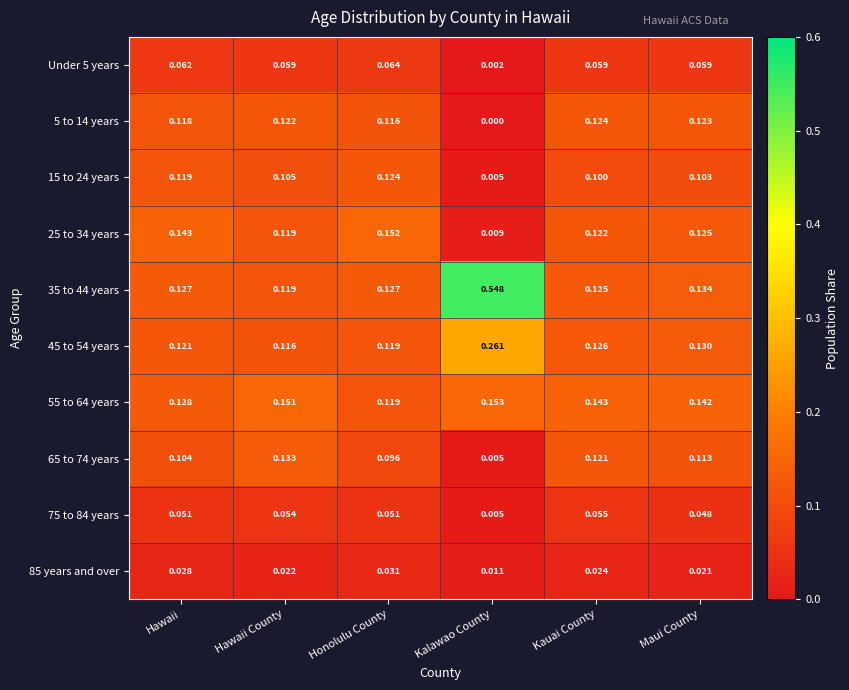

Where is 75 to 84 years nearest to the value 0?

Kalawao County